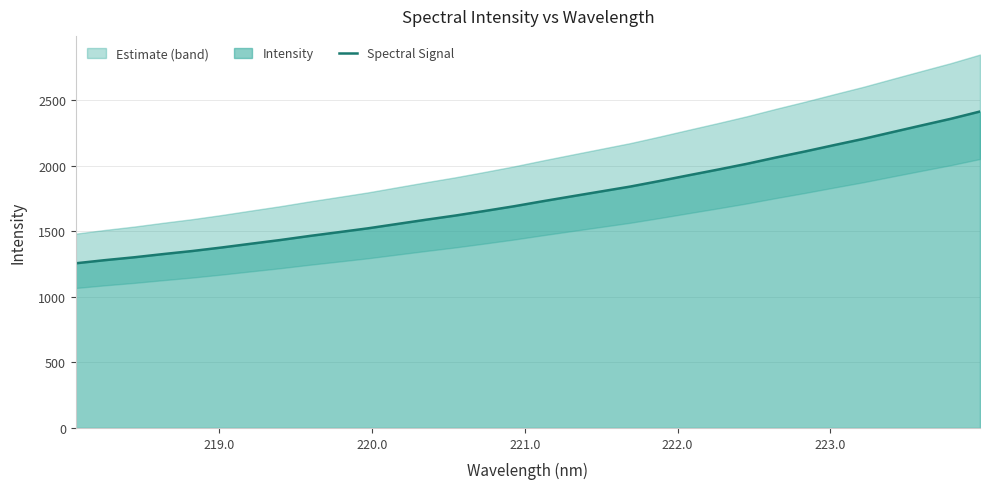

What is the highest value of the Spectral Signal series?

2413.2